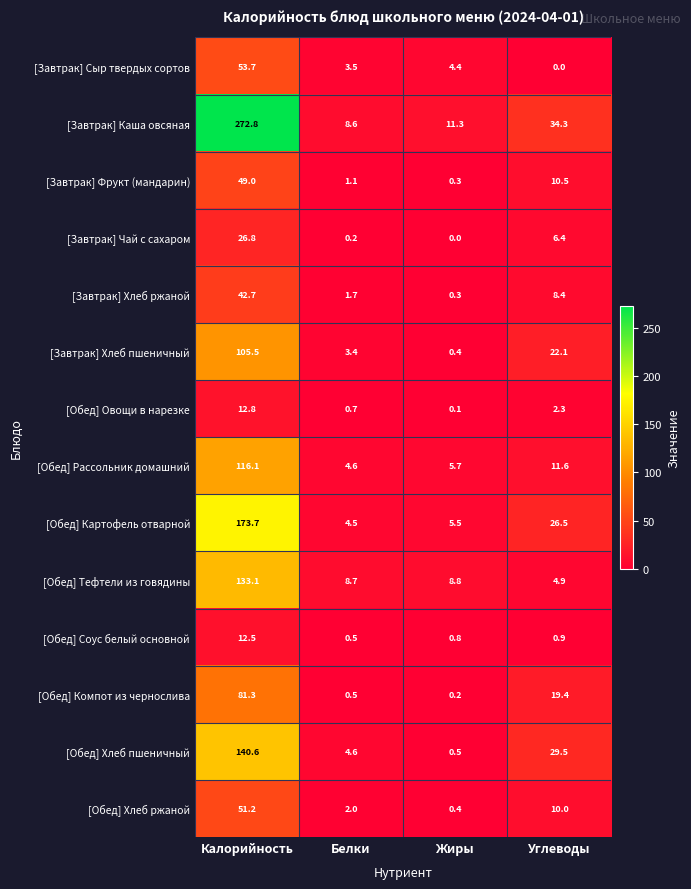

List the labels in order of [Завтрак] Каша овсяная value, largest first.

Калорийность, Углеводы, Жиры, Белки